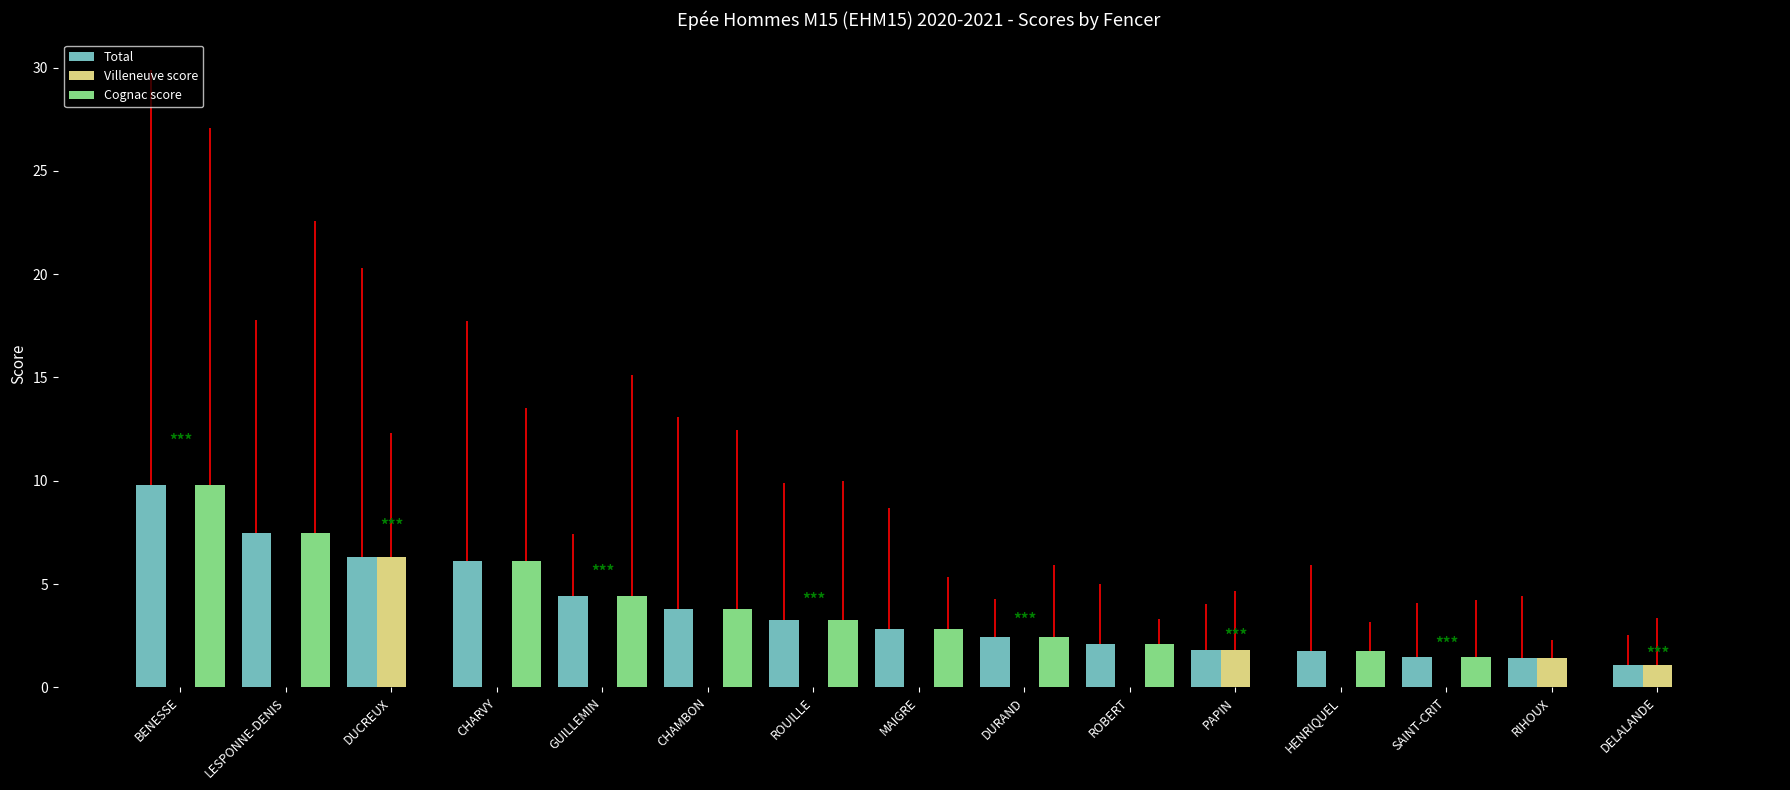

How many data points does each series have?

15